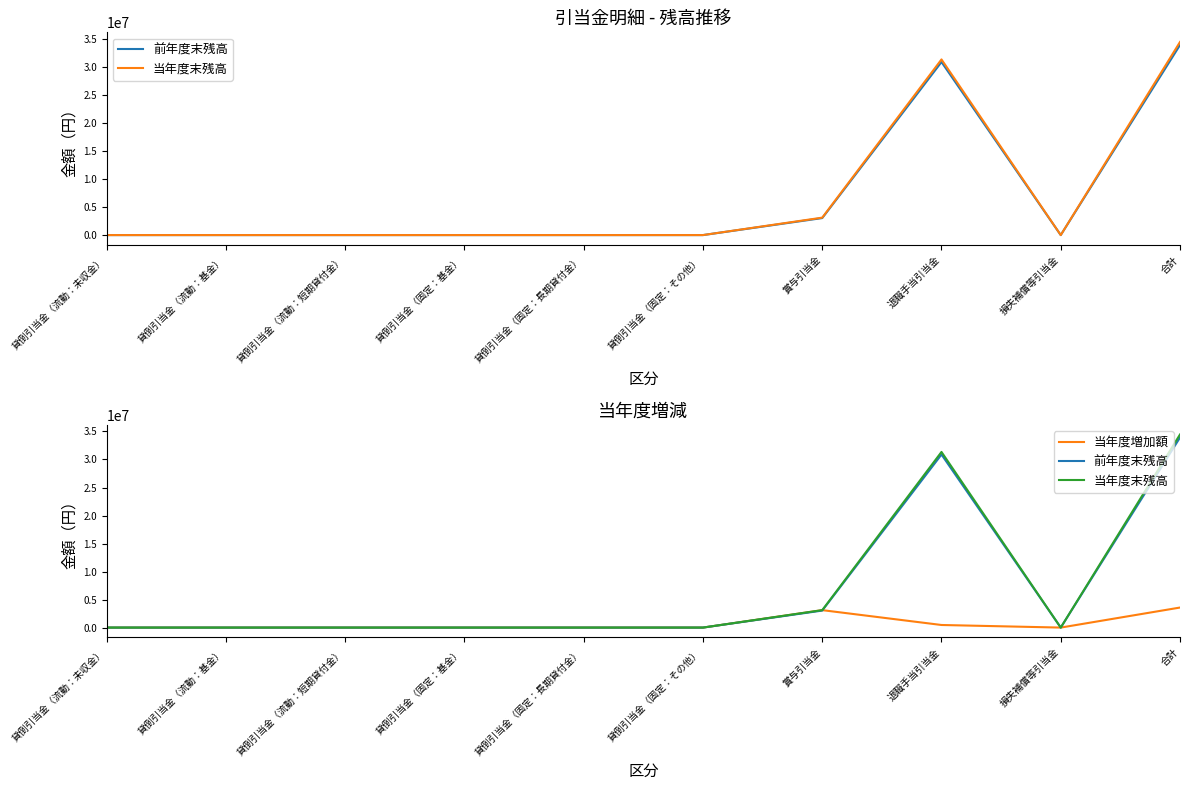

What is the highest value of the 前年度末残高 series?

33922602